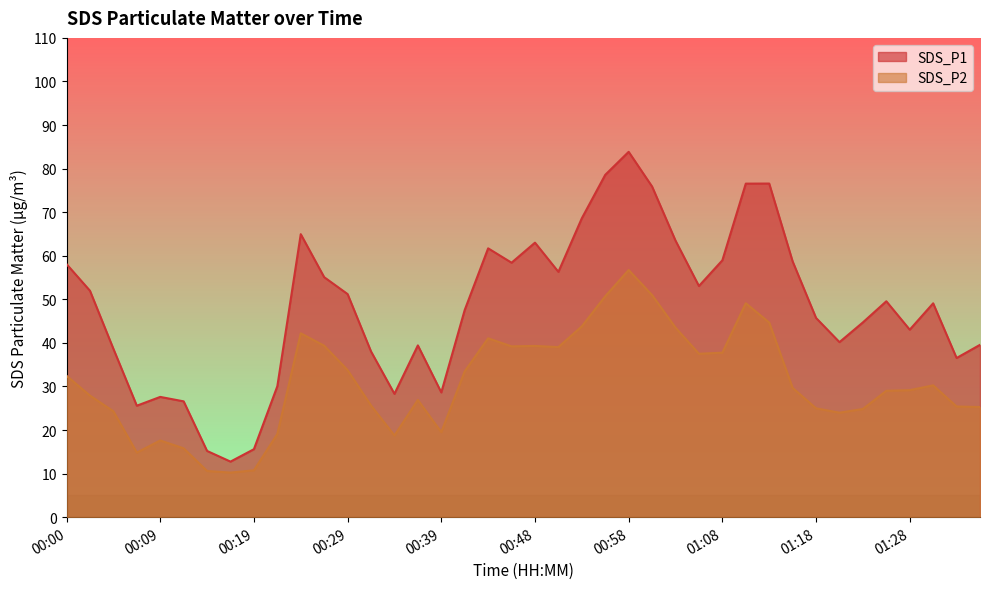

Reading left to right, extract all data points from this chart.

SDS_P1: 58.1	52.0	38.6	25.6	27.6	26.6	15.2	12.8	15.6	30.1	65.0	55.1	51.2	38.0	28.3	39.4	28.6	47.5	61.7	58.4	63.0	56.3	68.6	78.6	83.8	75.9	63.5	53.0	59.0	76.5	76.6	58.7	45.7	40.2	44.7	49.5	43.0	49.1	36.5	39.5
SDS_P2: 32.5	27.9	24.3	14.8	17.6	15.8	10.6	10.2	10.8	19.1	42.2	39.4	33.8	25.6	18.8	26.9	19.5	33.5	41.0	39.2	39.3	39.0	43.8	50.7	56.7	51.0	43.5	37.5	37.8	49.1	44.7	29.7	25.0	24.0	24.8	29.0	29.1	30.2	25.4	25.3